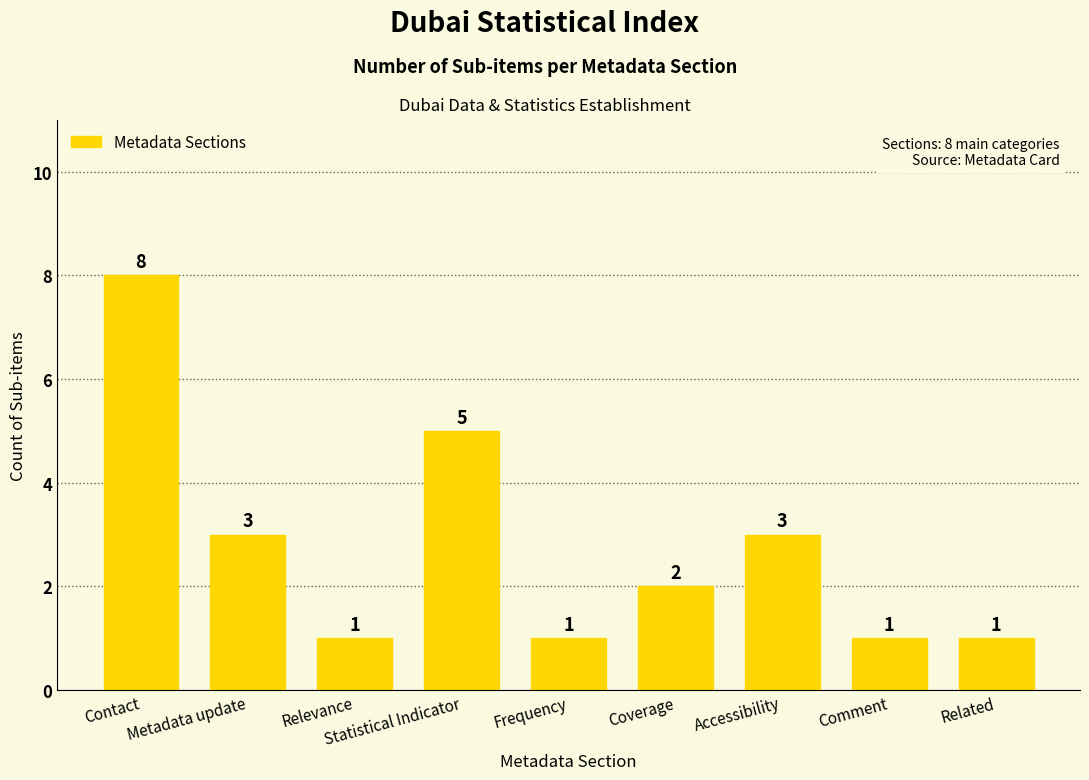

Reading right to left, what are all the values shown in this chart?

1	1	3	2	1	5	1	3	8